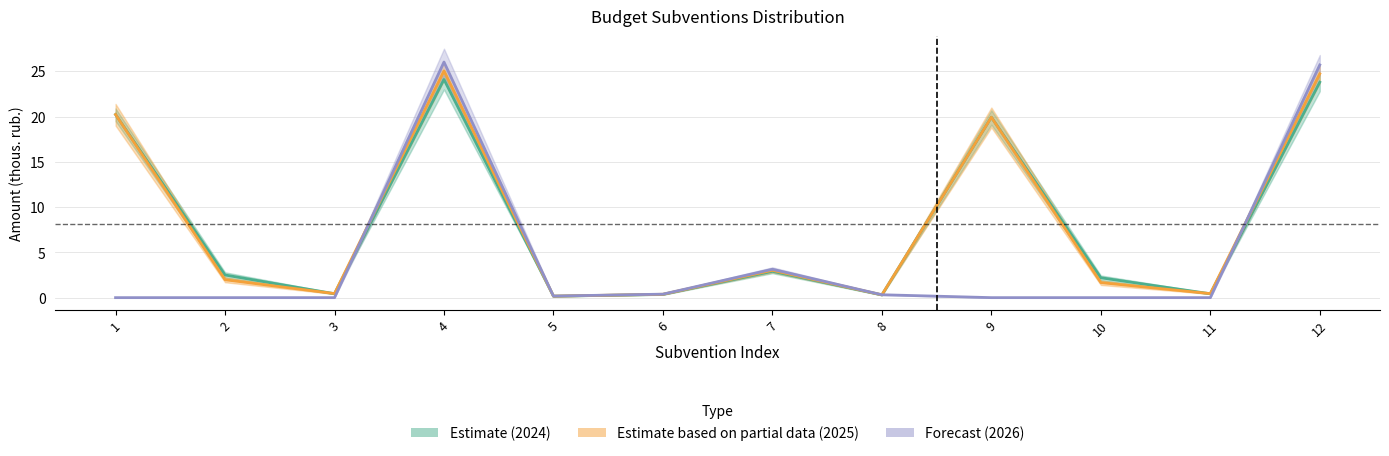

At which category is the sum across all series the highest?

4